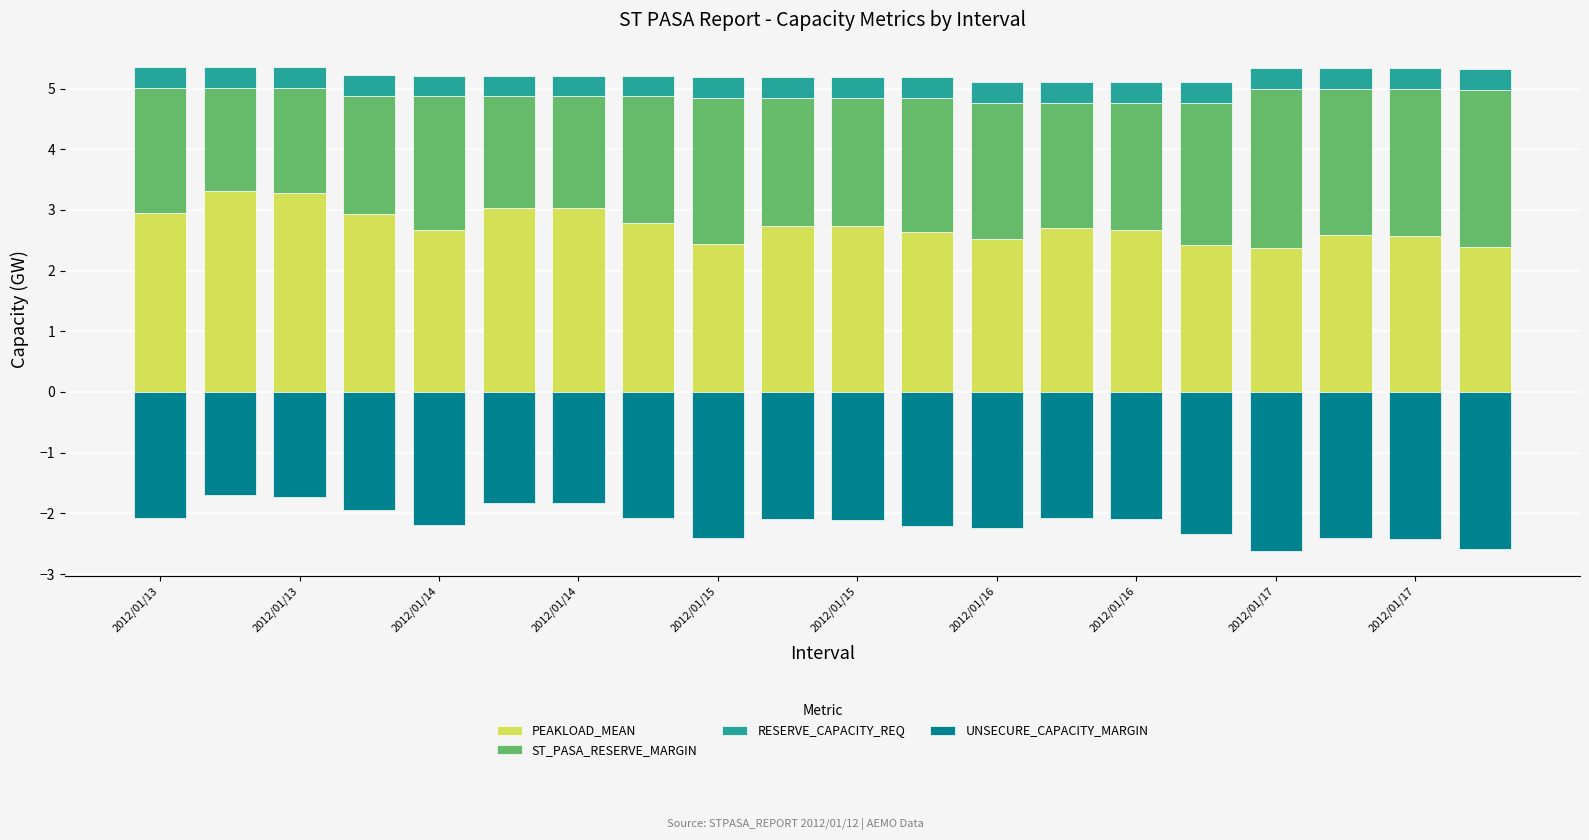

Rank the series by their maximum value, from lowest to highest.

UNSECURE_CAPACITY_MARGIN, RESERVE_CAPACITY_REQ, ST_PASA_RESERVE_MARGIN, PEAKLOAD_MEAN